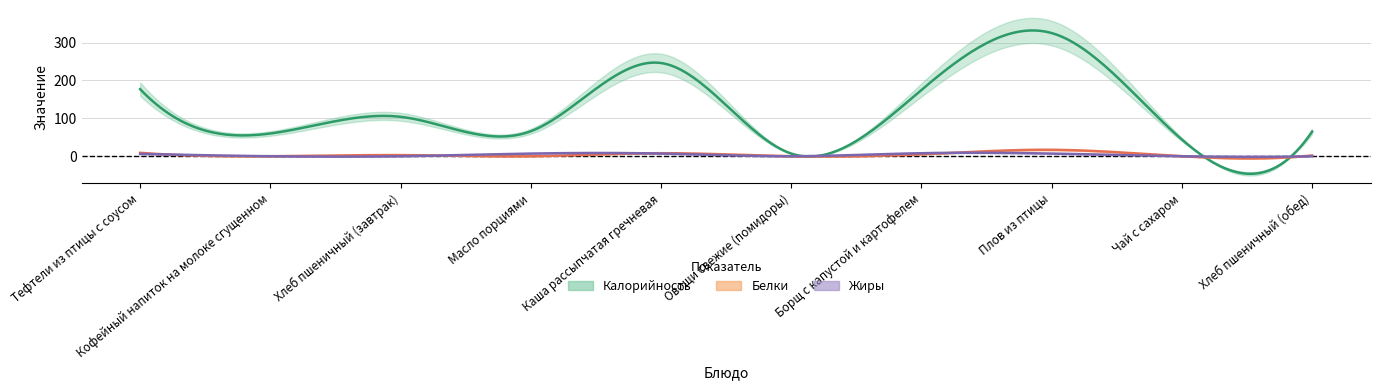

Count the number of data series in this chart.

3